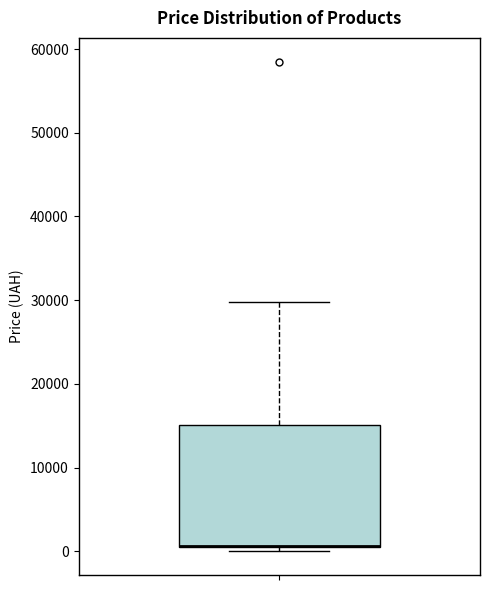

Read this box plot against the y-axis: the position of the median line, the range covered by the box, and the ends of both whiskers. The values are not printed on the chart, so give them approximately, as read against the axis.

median 1000 (drawn on the box's lower edge), box 0 to 15000, whiskers 0 (just below the box's lower edge) to 30000